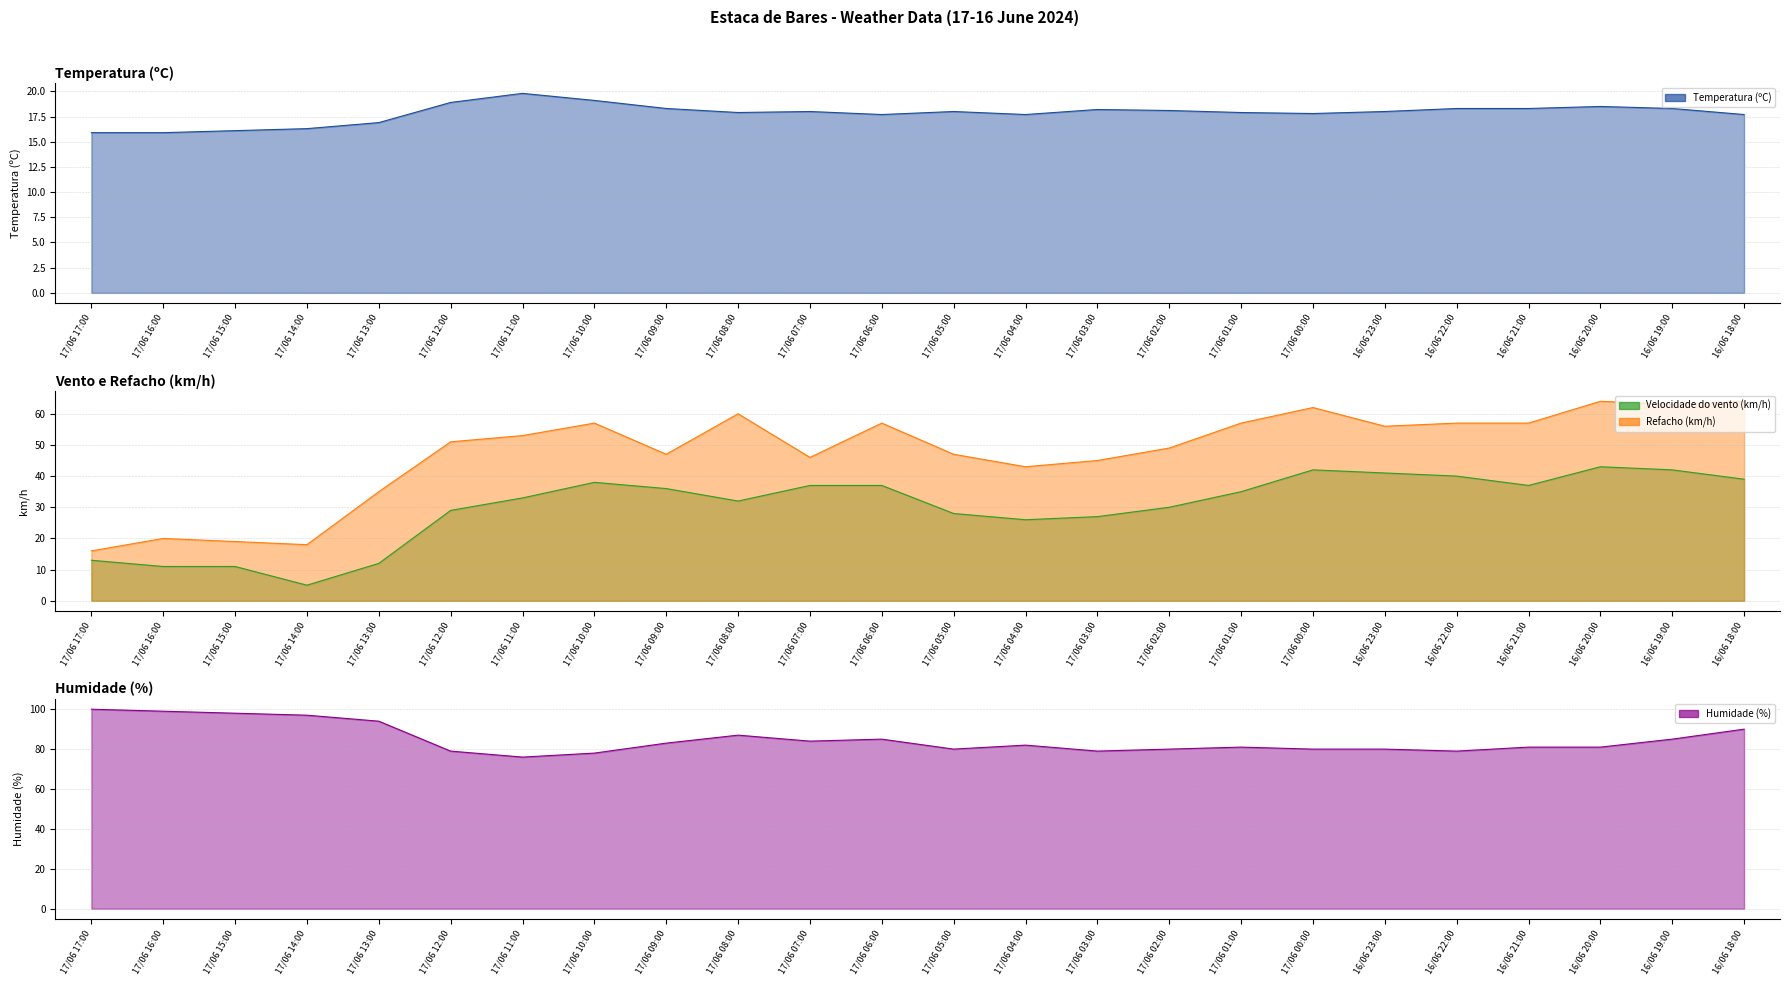

True or false: Humidade (%) line and Temperatura (ºC) line intersect in this chart.

False